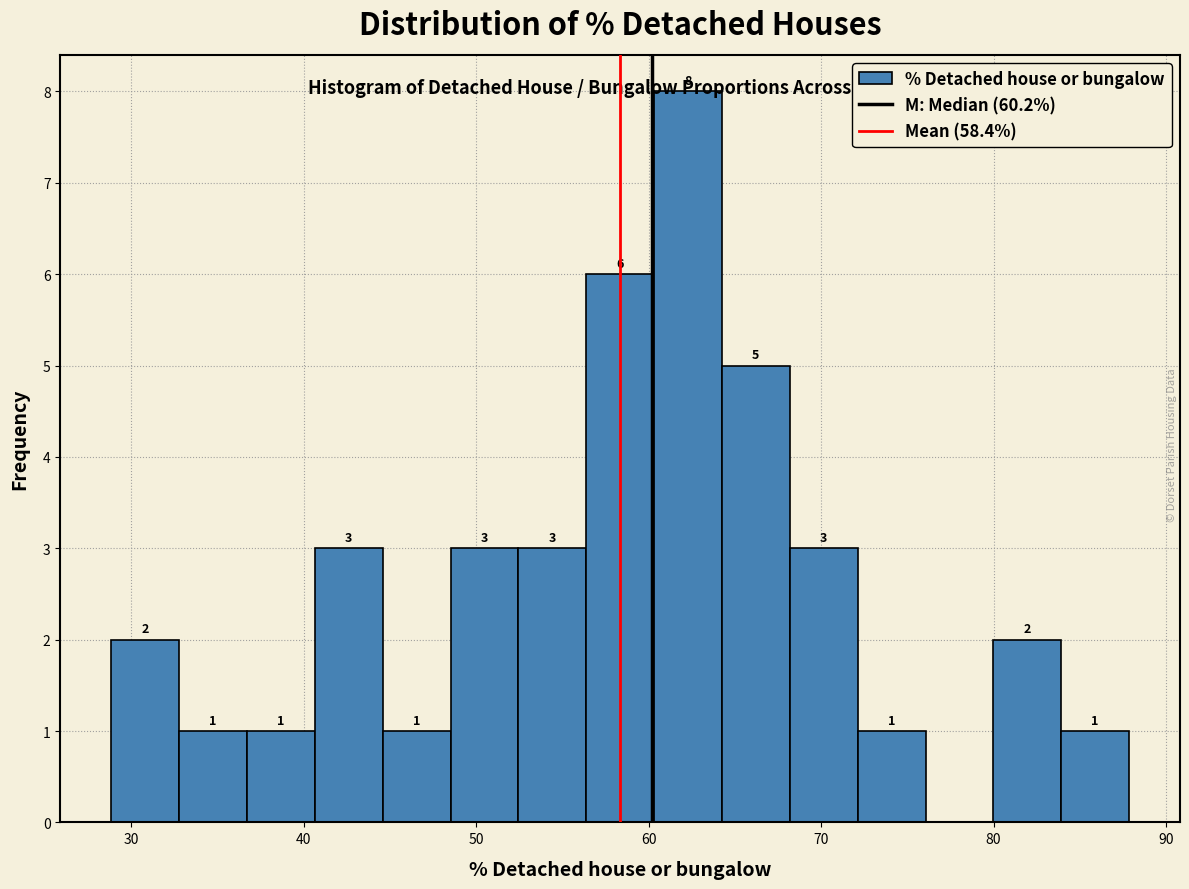

Read against the x-axis, roughly where is the centre of the tallest bar?

62